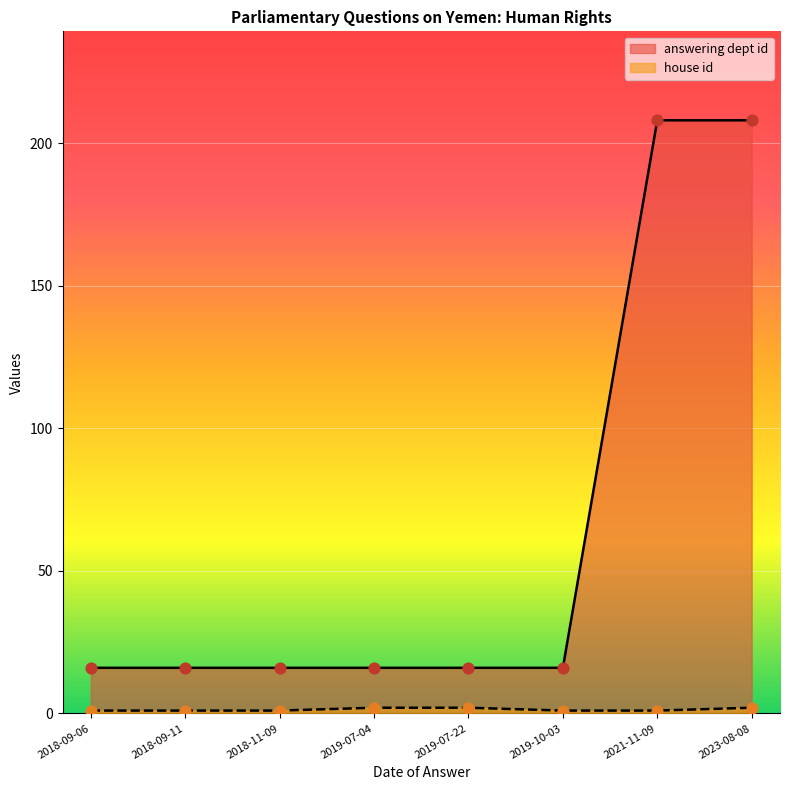

Which series contains the lowest Y value?

house id